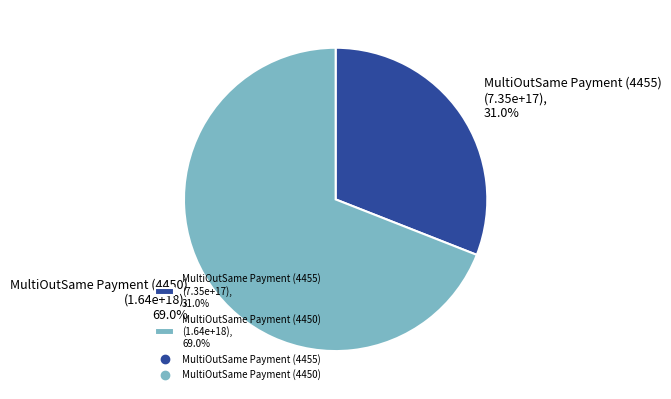

The MultiOutSame Payment (4455) slice represents 31% of the pie. True or false?

True